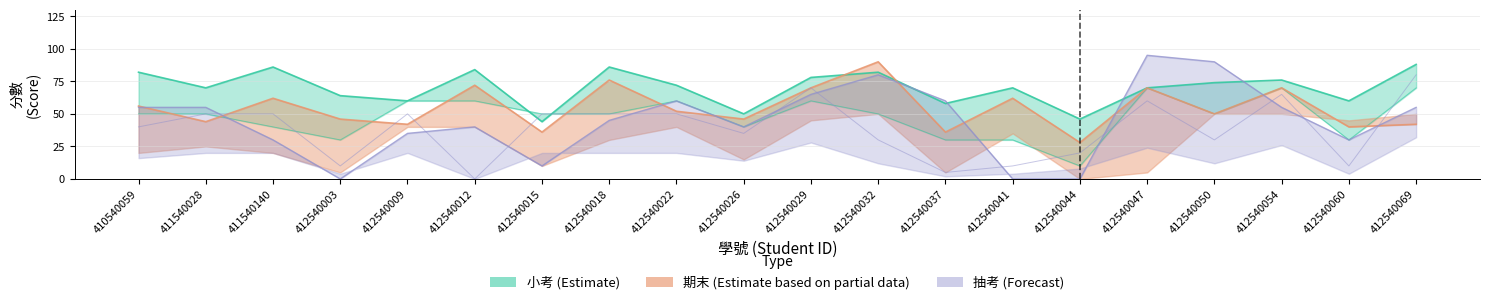

At which category is the sum across all series the highest?

412540047